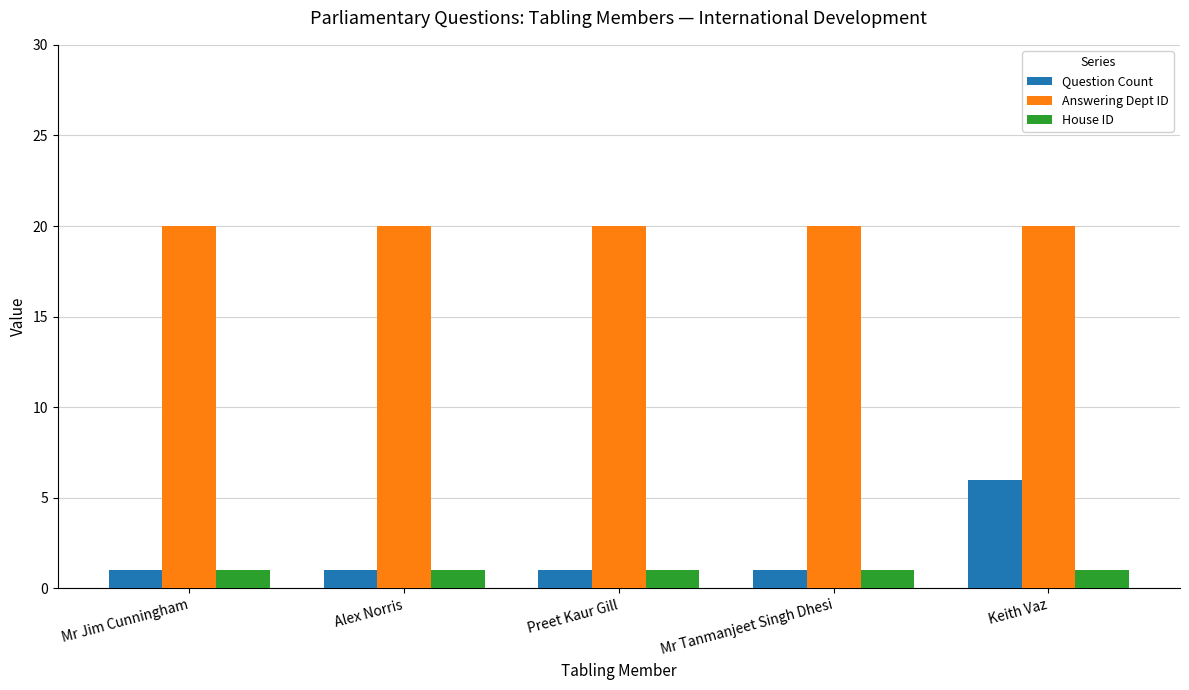

Reading left to right, transcribe all the data shown in this chart.

Question Count: Mr Jim Cunningham=1	Alex Norris=1	Preet Kaur Gill=1	Mr Tanmanjeet Singh Dhesi=1	Keith Vaz=6
Answering Dept ID: Mr Jim Cunningham=20	Alex Norris=20	Preet Kaur Gill=20	Mr Tanmanjeet Singh Dhesi=20	Keith Vaz=20
House ID: Mr Jim Cunningham=1	Alex Norris=1	Preet Kaur Gill=1	Mr Tanmanjeet Singh Dhesi=1	Keith Vaz=1